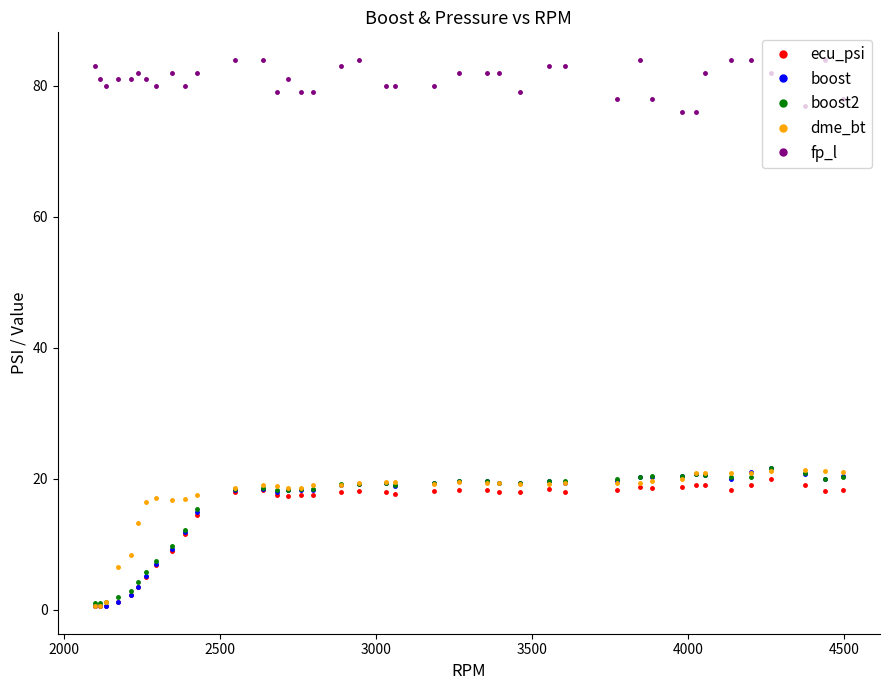

What is the value of the fp_l point at the 24th from the left?

82.0